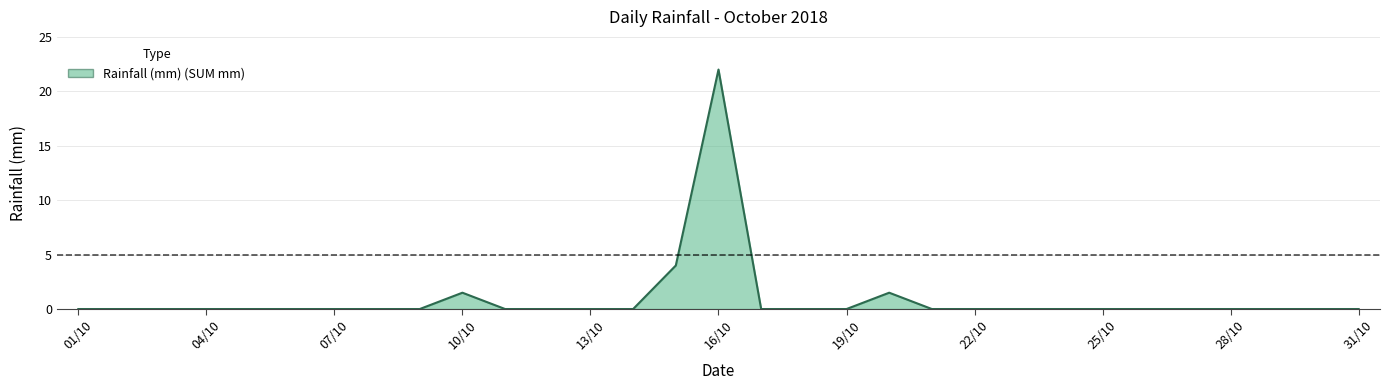

What is the difference between the maximum and minimum values?

22.0